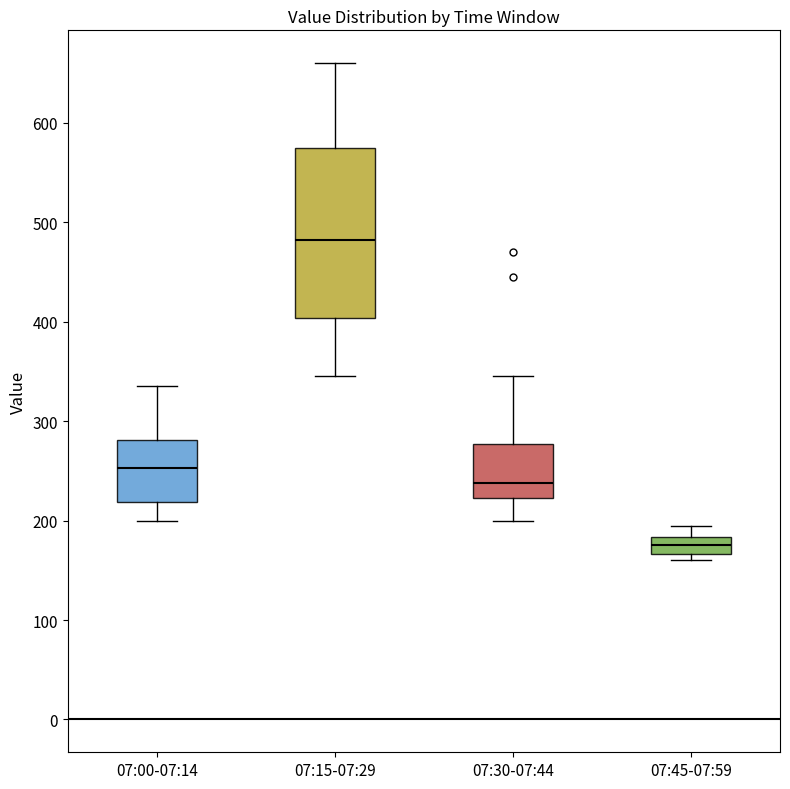

Reading left to right, transcribe this box plot: for each box, give where its median line is, the range the box spans, and where its two whiskers end, as read against the y-axis. The values are not printed on the chart, so give them approximately, as read against the axis.

07:00-07:14: median 250, box 220 to 280, whiskers 200 to 340
07:15-07:29: median 480, box 400 to 580, whiskers 350 to 660
07:30-07:44: median 240, box 220 to 280, whiskers 200 to 350
07:45-07:59: median 180 (inside the box), box 170 to 180, whiskers 160 to 200